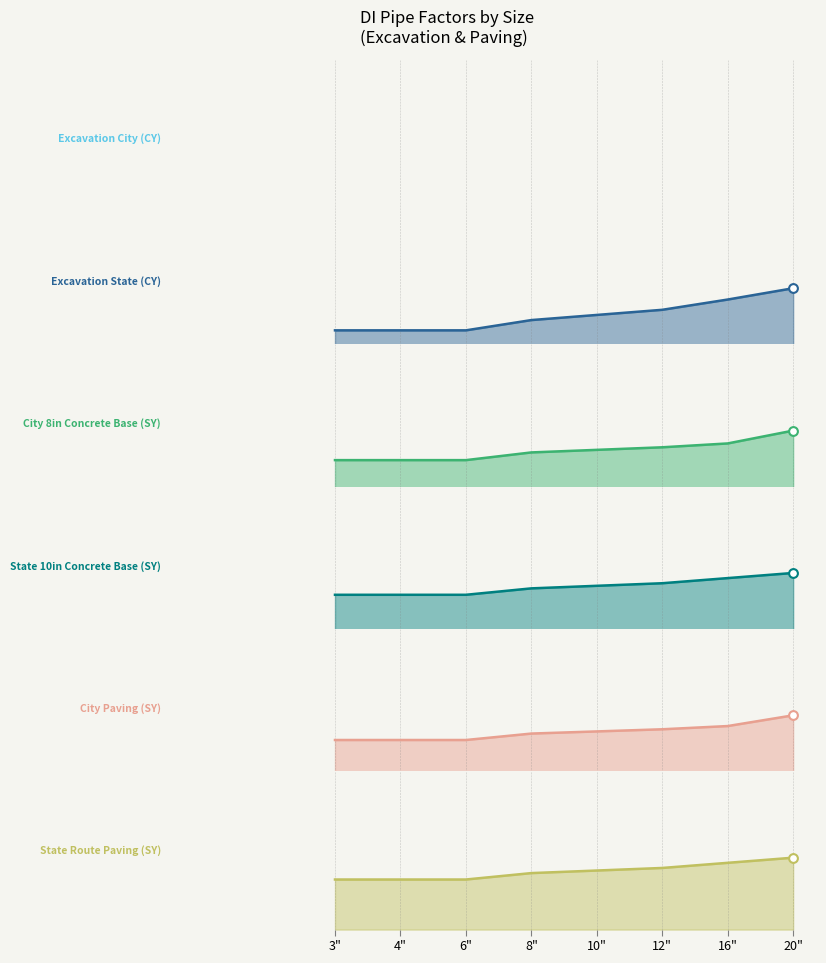

Which series contains the lowest Y value?

Excavation City (CY)